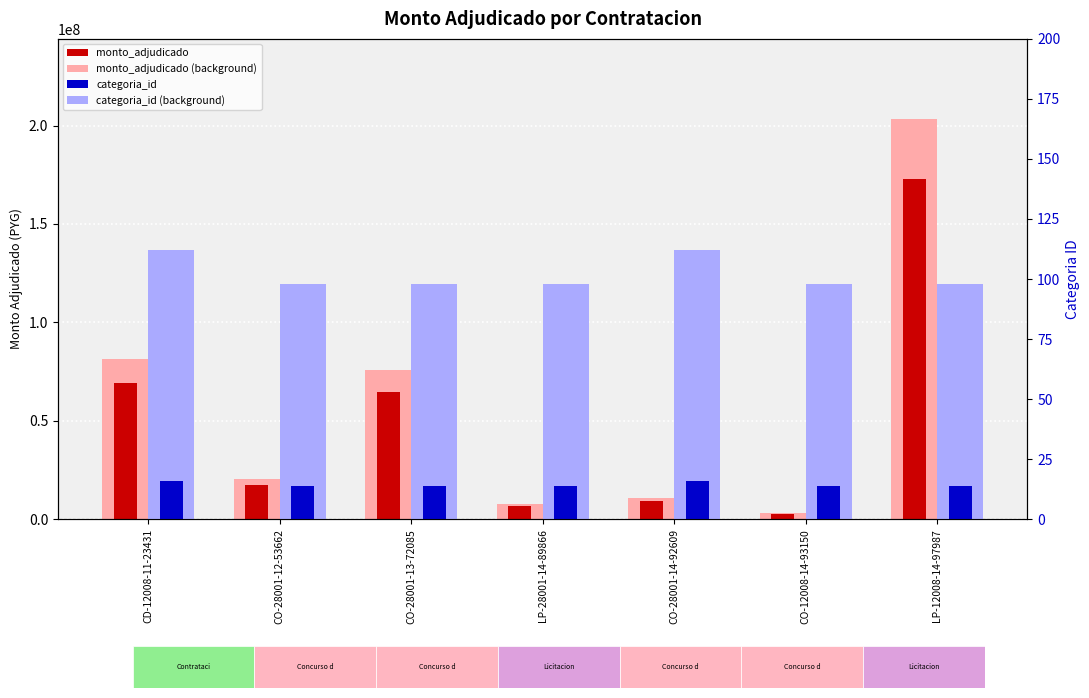

How many bars are there in each group?

4